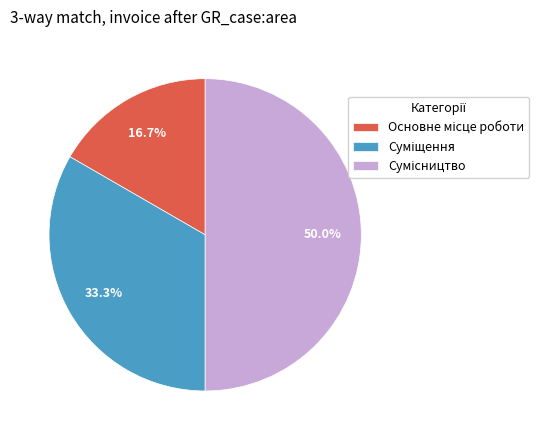

To the nearest percent, what is the difference between the Основне місце роботи and Суміщення slice percentages?

17%